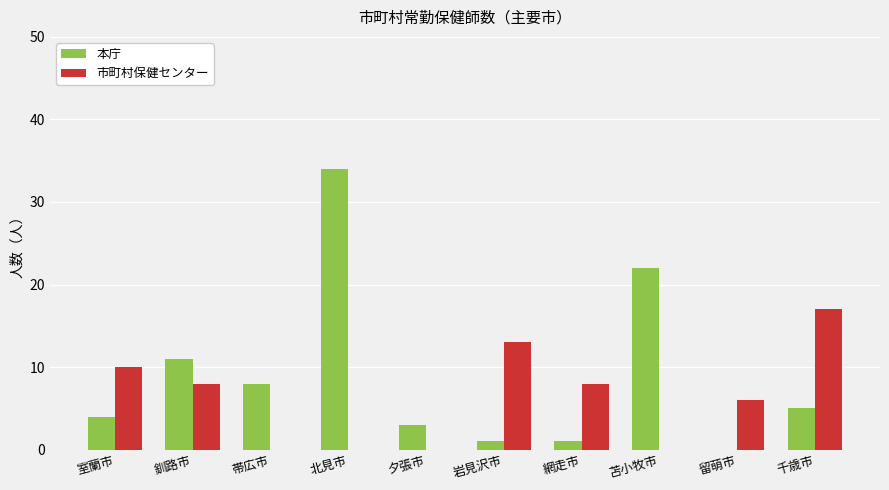

How many data points does each series have?

10